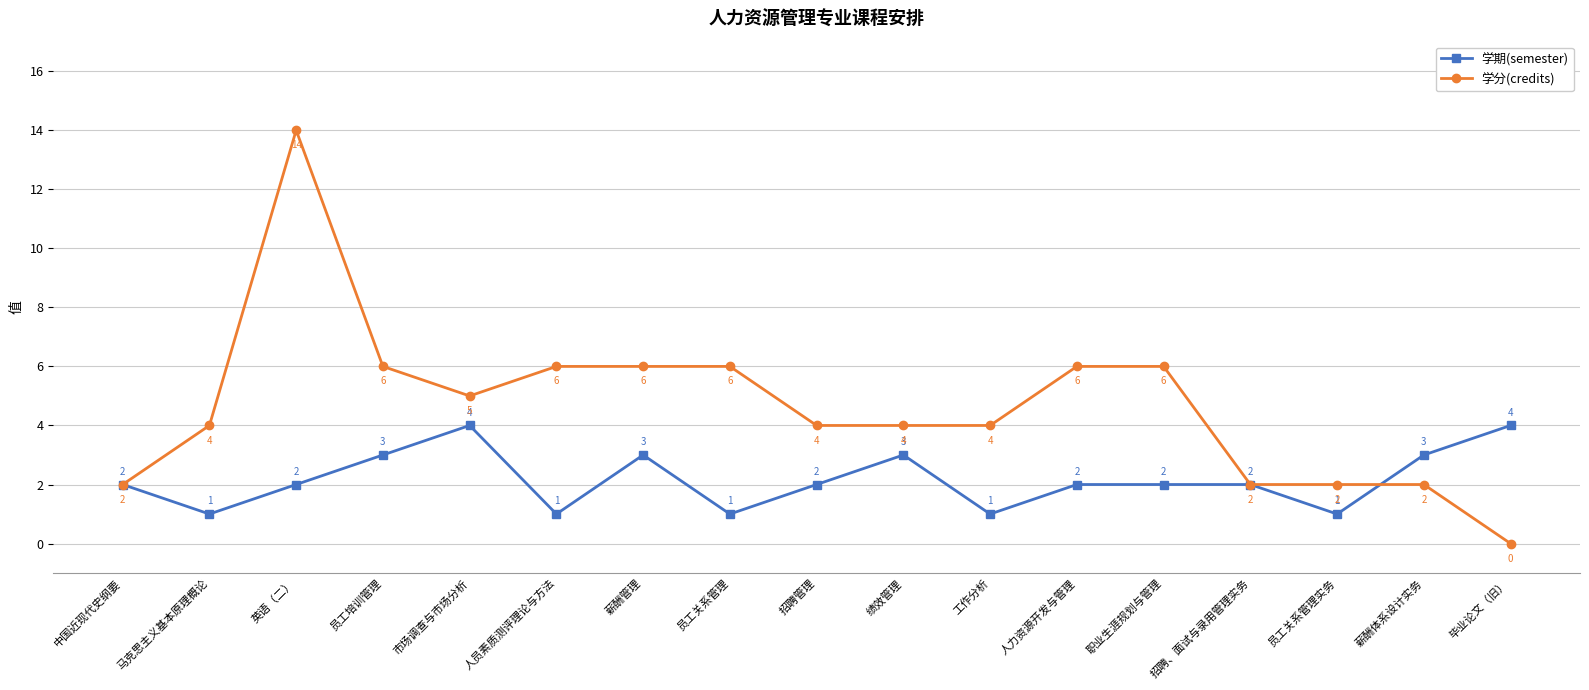

At which category is the sum across all series the highest?

英语（二）